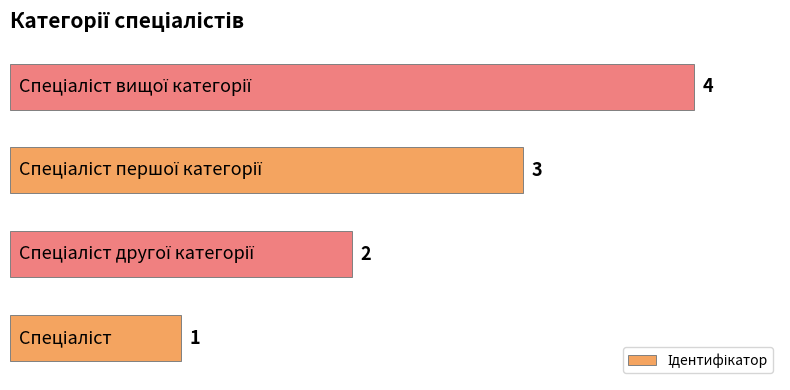

What is the maximum value shown in the chart?

4